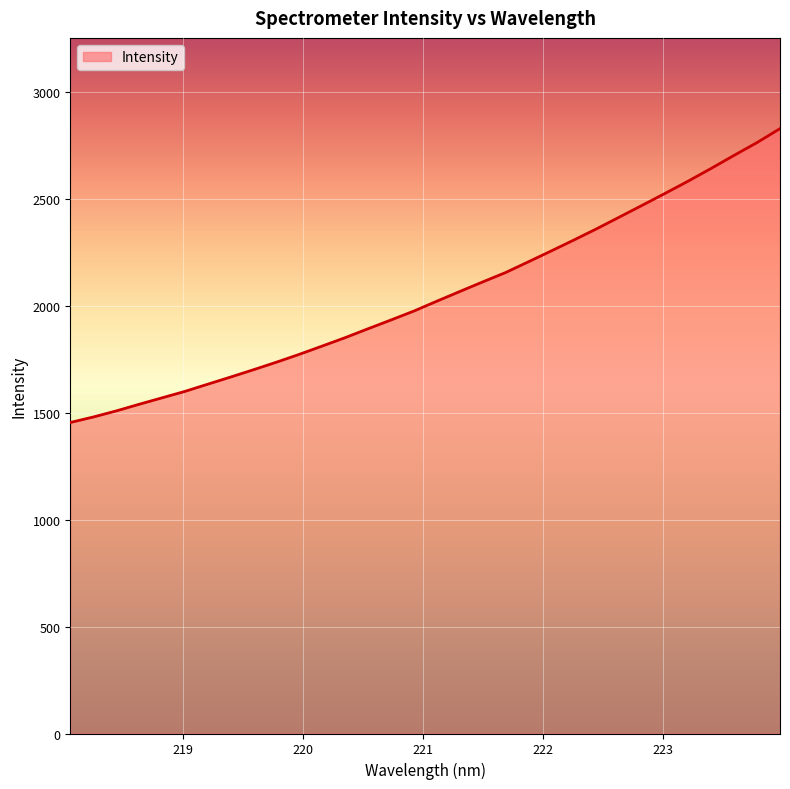

Reading right to left, extract all data points from this chart.

2830.6	2765.6	2705.9	2645.0	2585.8	2528.9	2473.1	2417.9	2362.8	2309.9	2258.2	2207.3	2156.8	2113.0	2068.2	2023.0	1977.0	1935.2	1894.2	1852.5	1813.3	1774.5	1737.7	1702.5	1668.2	1634.7	1600.9	1570.6	1540.5	1509.4	1480.9	1455.3